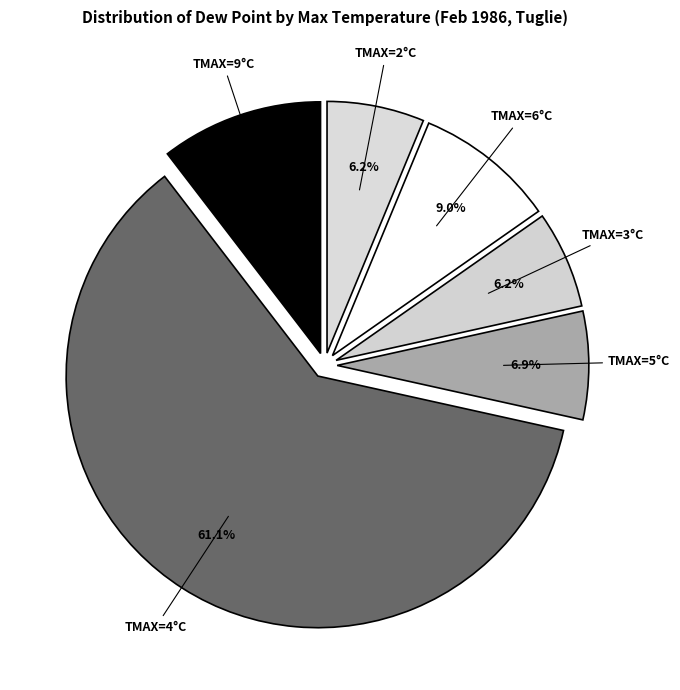

Is there a majority slice in this chart?

Yes